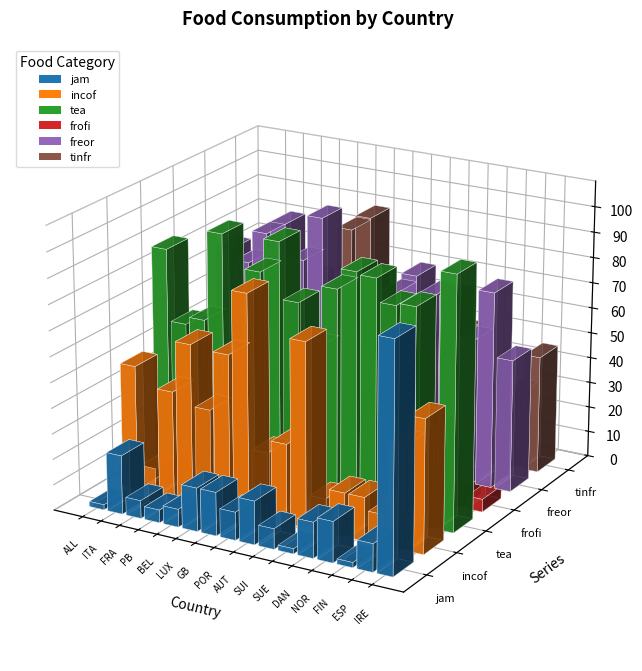

What is the spread (max minus min) of values at LUX?

77